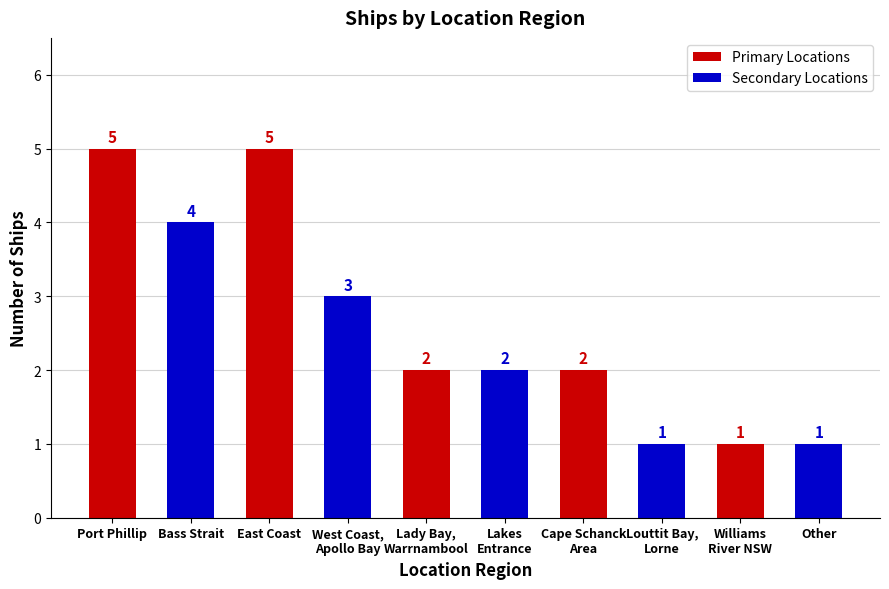

What is the label of the 8th bar from the left?

Louttit Bay,
Lorne